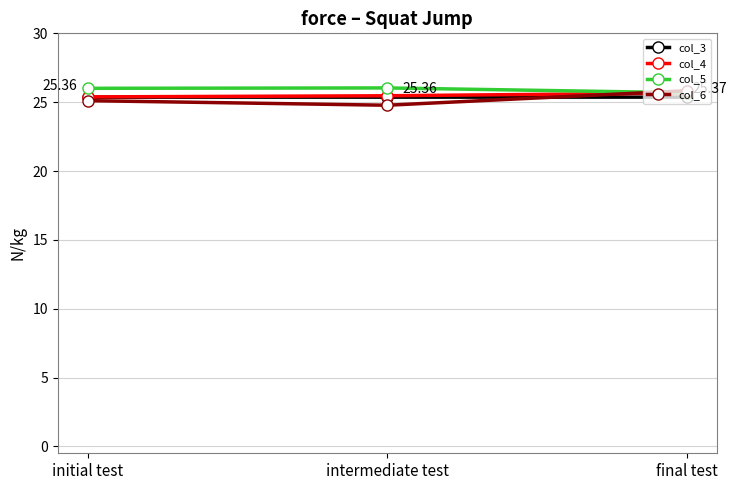

What position from the left is final test?

3